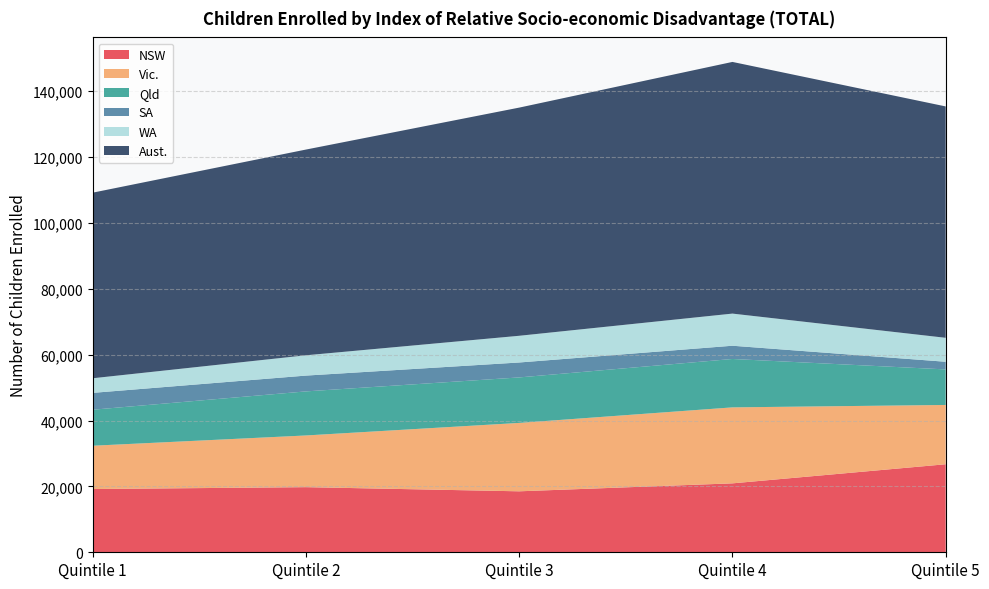

Reading right to left, transcribe all the data shown in this chart.

NSW: 26729	20929	18513	19772	19203
Vic.: 18004	23070	20767	15698	13149
Qld: 10792	14697	13814	13381	10932
SA: 2325	4021	4533	4799	5119
WA: 7271	9756	8110	6163	4435
Aust.: 70259	76420	69283	62467	56355